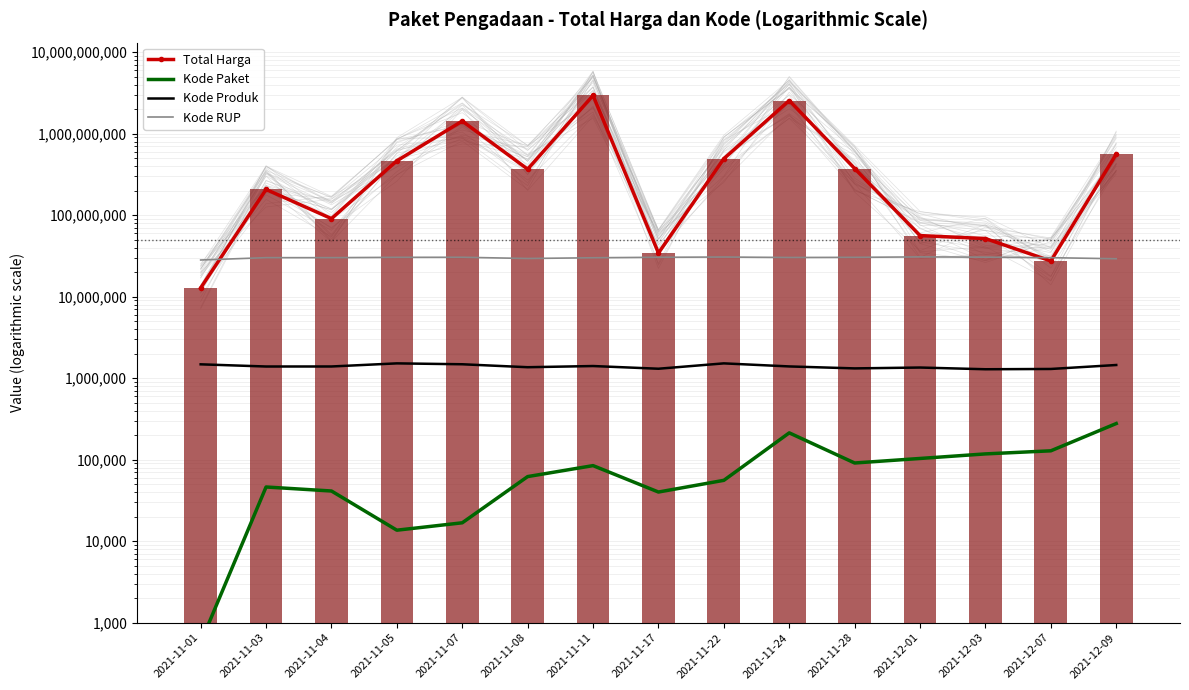

The value of Kode Produk at 2021-11-05 is 868490. True or false?

False